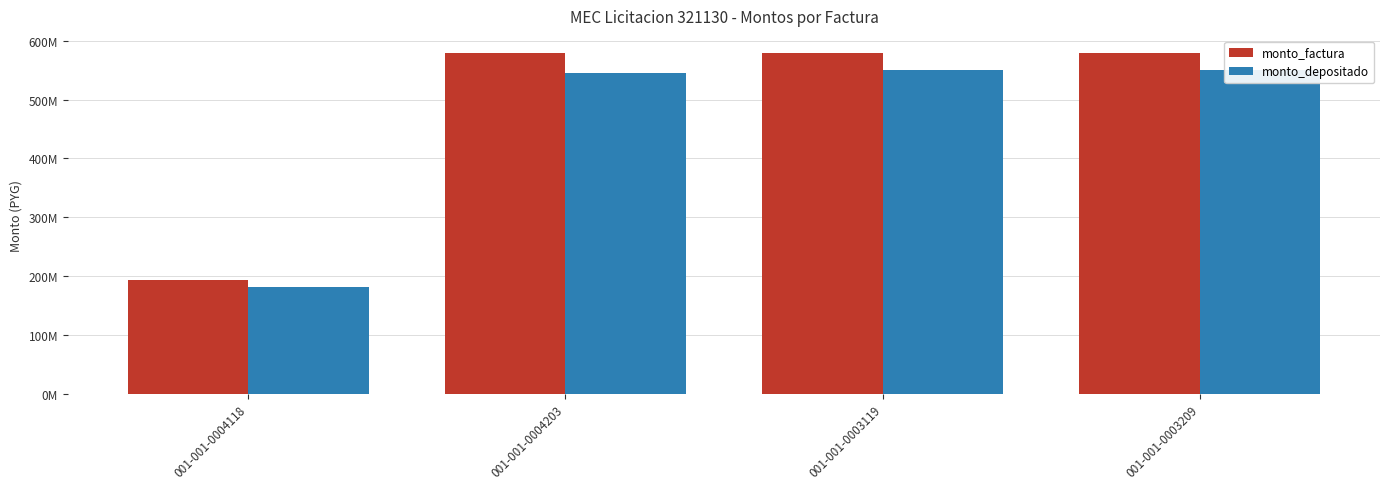

What is the difference between the monto_depositado values at 001-001-0003119 and 001-001-0004118?

369017611